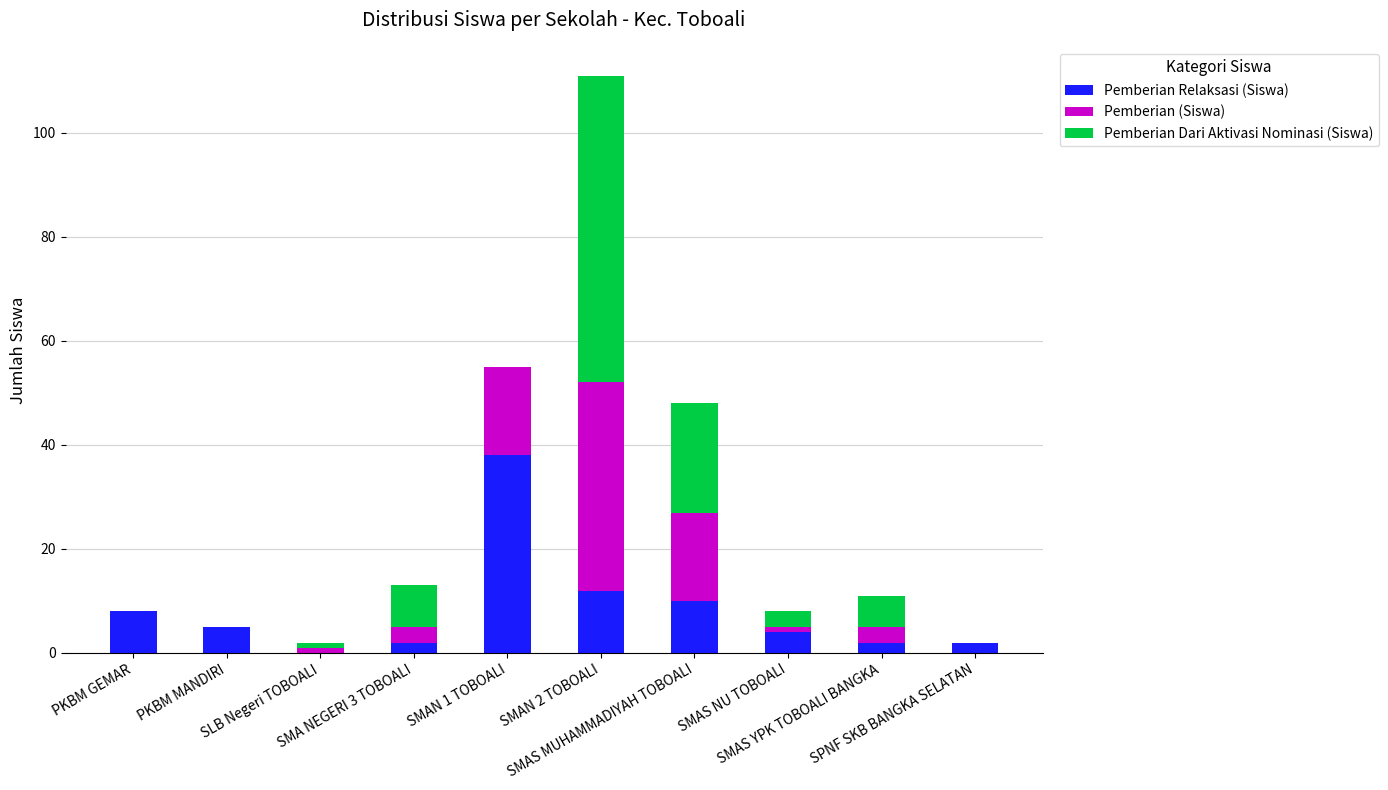

Are the bars grouped side by side (vs. stacked)?

No